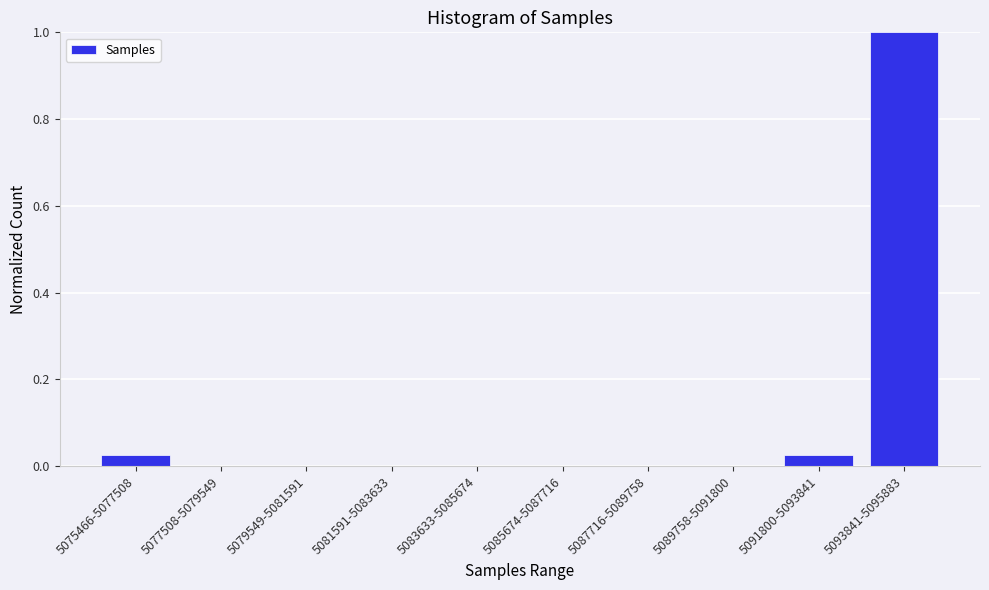

The value at 5083633-5085674 is 0.6. True or false?

False